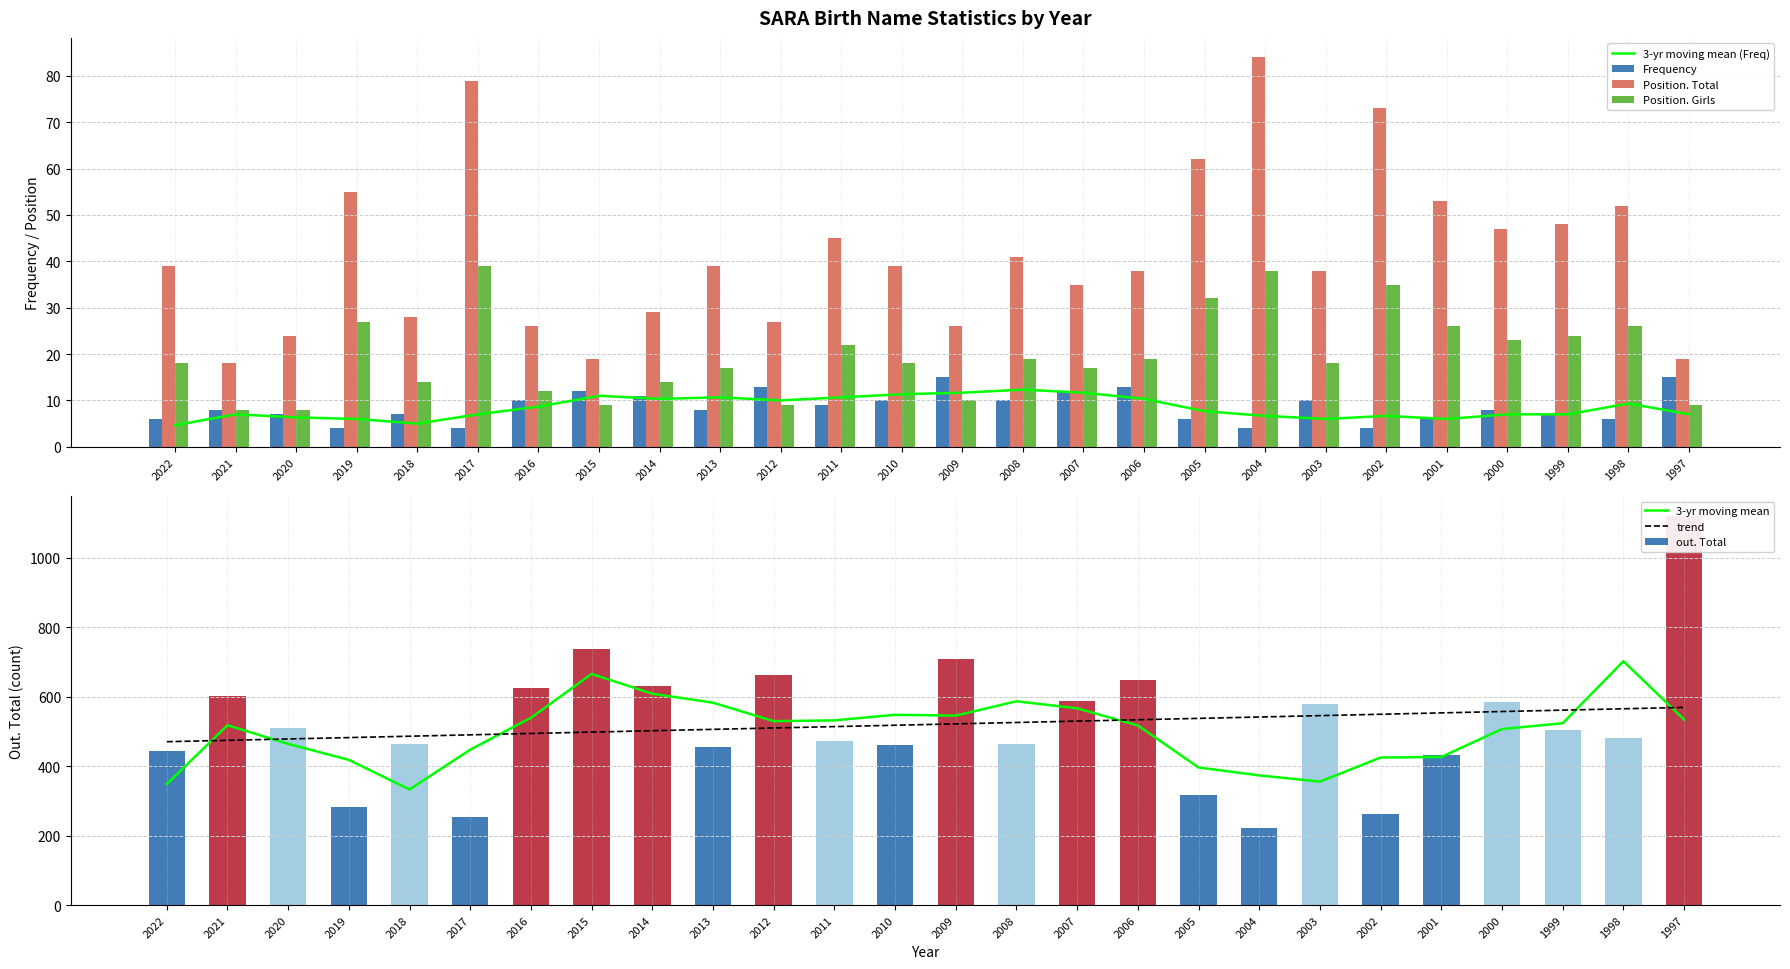

How many values in the out. Total series exceed 504?

12